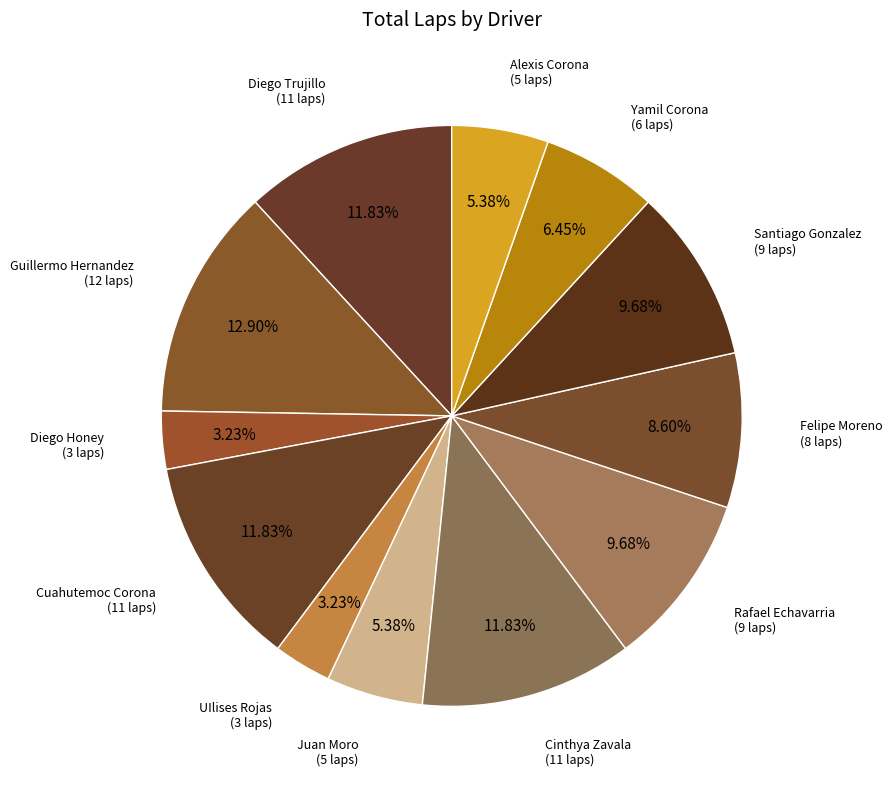

Count the number of slices in the pie.

12